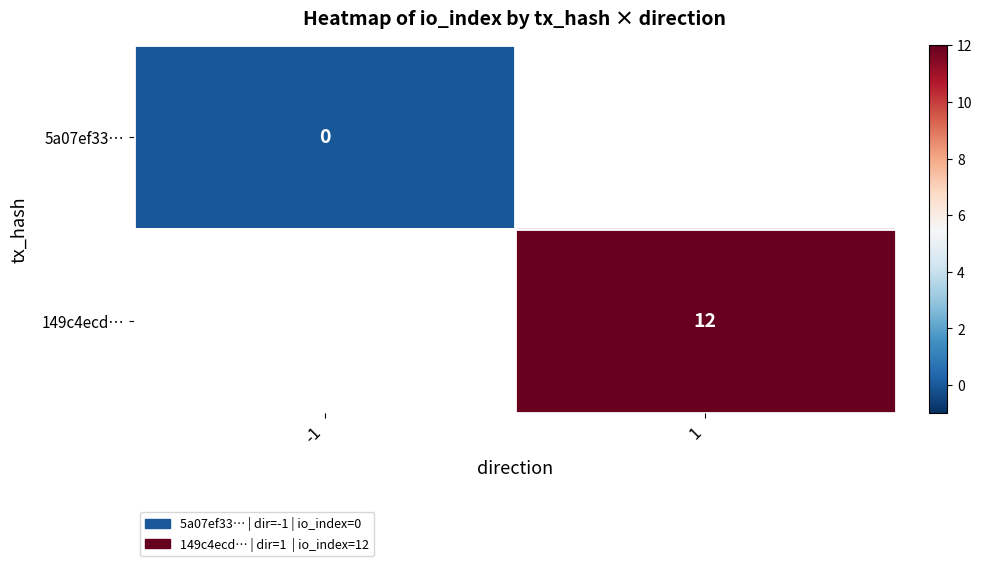

True or false: 149c4ecd… has a value of 12 at 1.

True